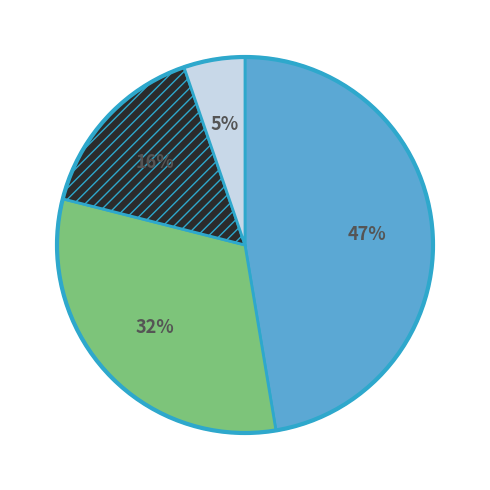

Is there any slice that represents more than half of the pie?

No